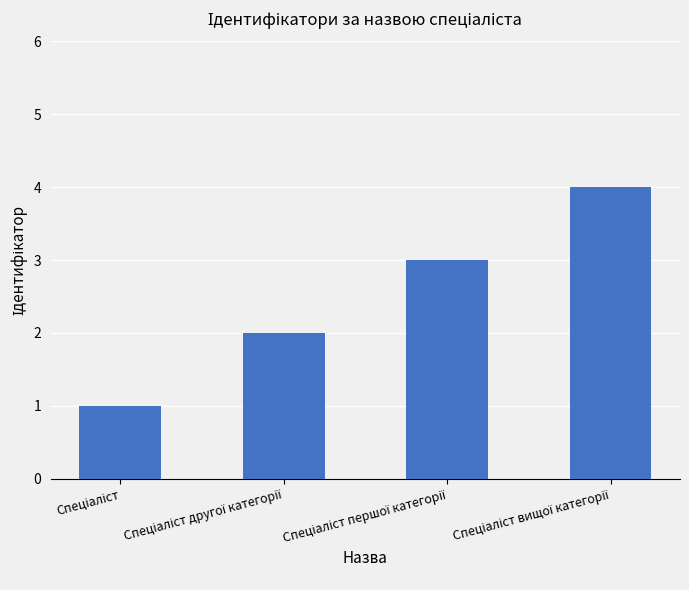

What is the difference between the maximum and minimum values?

3